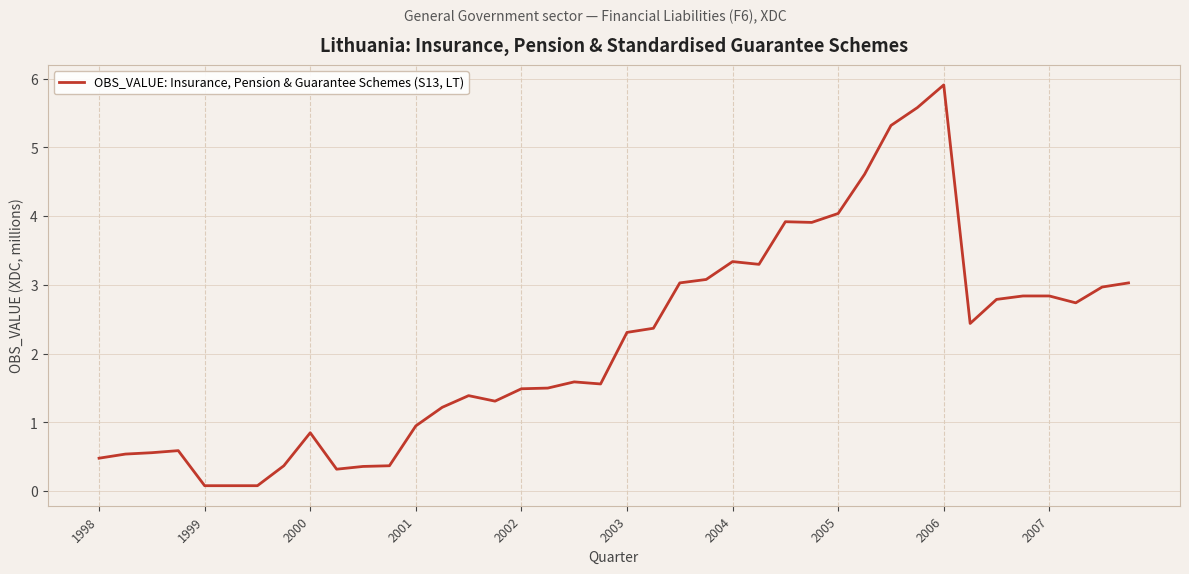

What is the greatest value displayed?

5.9